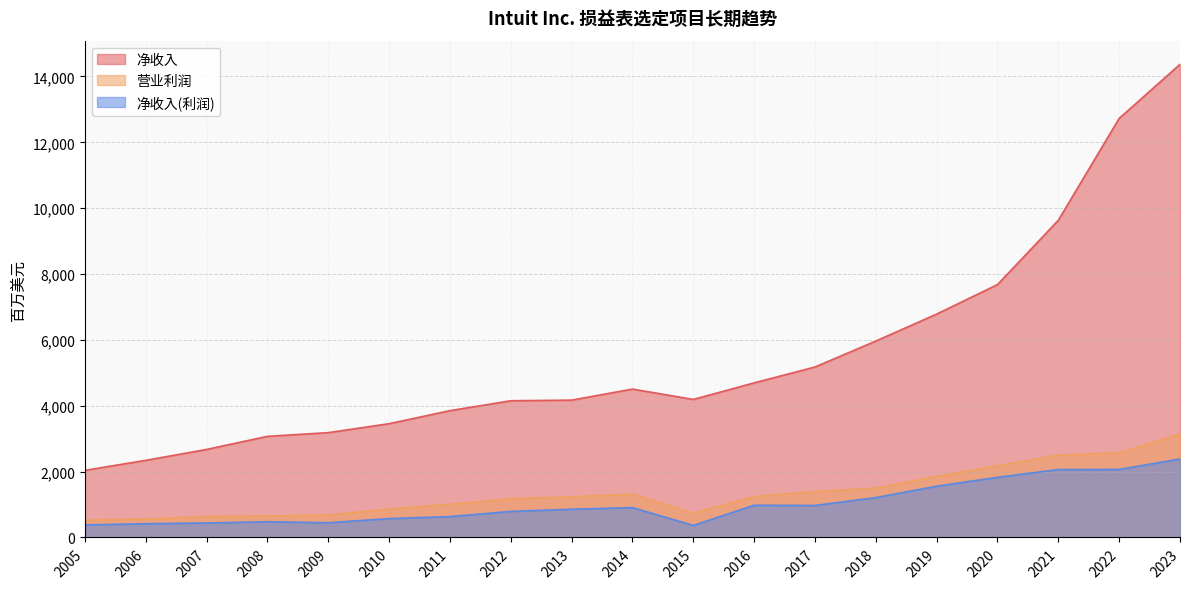

What is the average value of the 净收入(利润) series?

1018